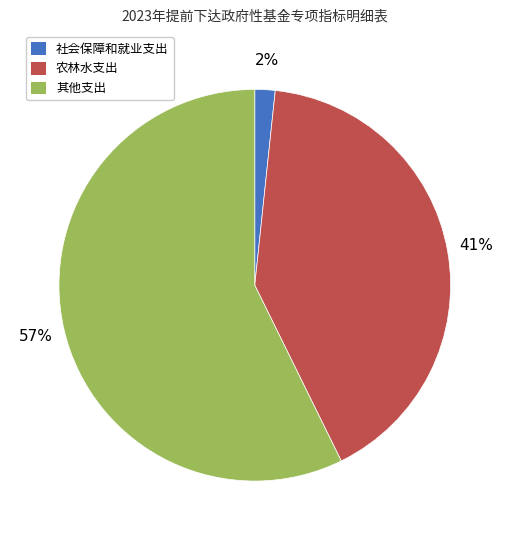

To the nearest percent, what percentage of the pie is 农林水支出?

41%